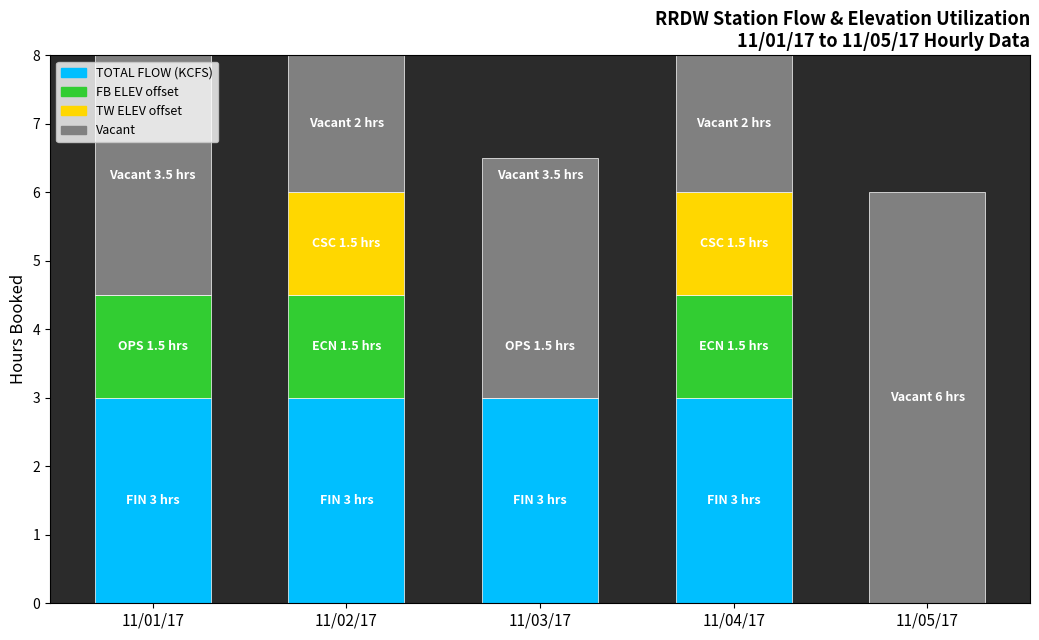

True or false: TOTAL FLOW (KCFS) has a value of 3.0 at 11/03/17.

True